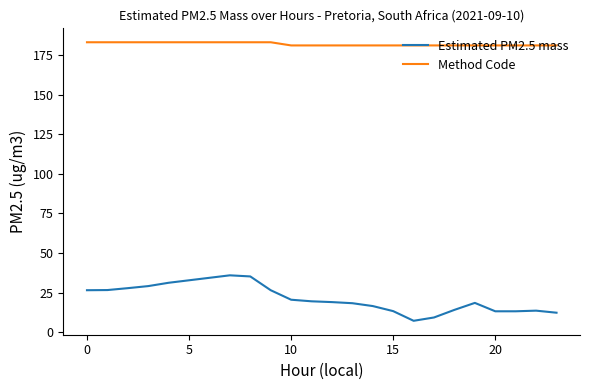

What are all the series names shown in the legend?

Estimated PM2.5 mass, Method Code